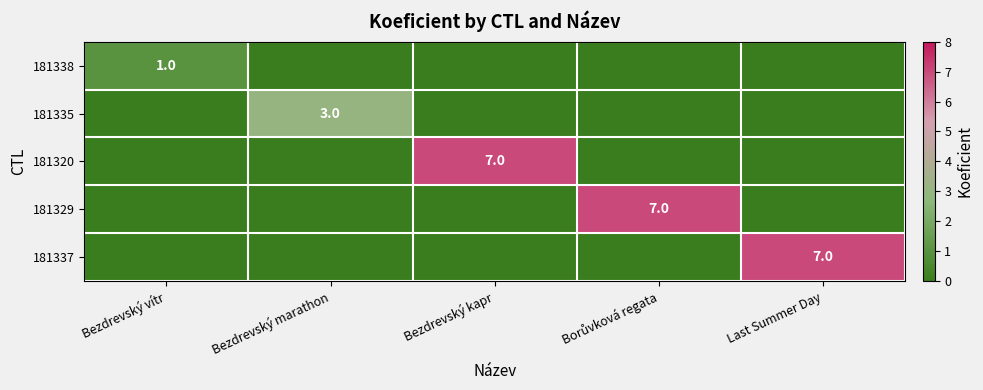

At which category is the sum across all series the highest?

Bezdrevský kapr